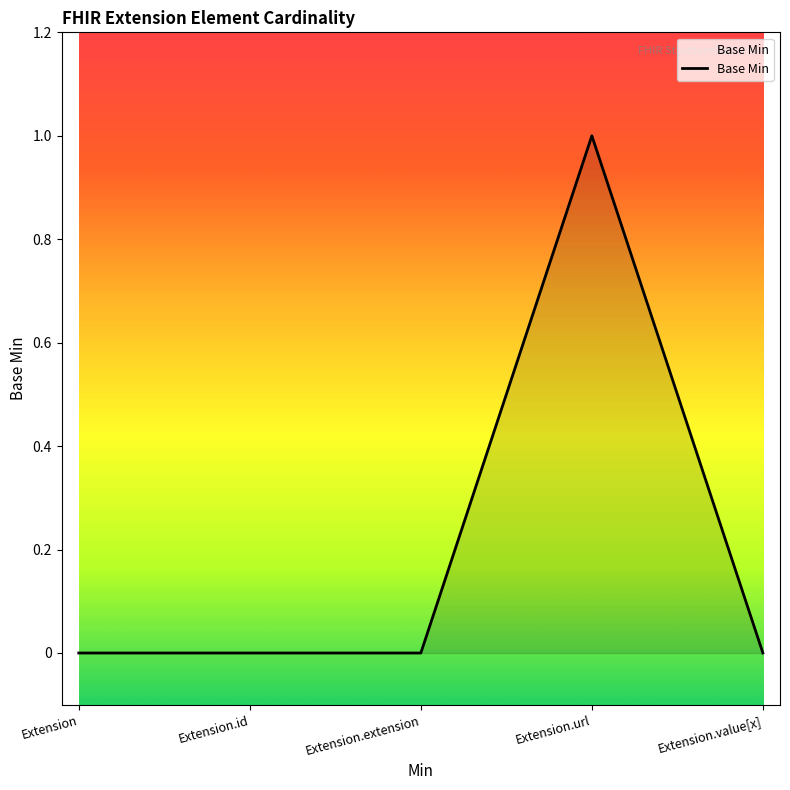

Reading right to left, transcribe all the data shown in this chart.

Extension.value[x]=0	Extension.url=1	Extension.extension=0	Extension.id=0	Extension=0